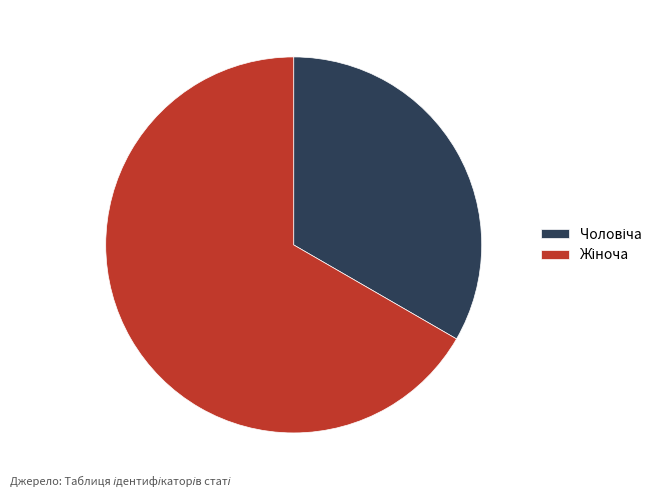

Does any single category account for the majority?

Yes